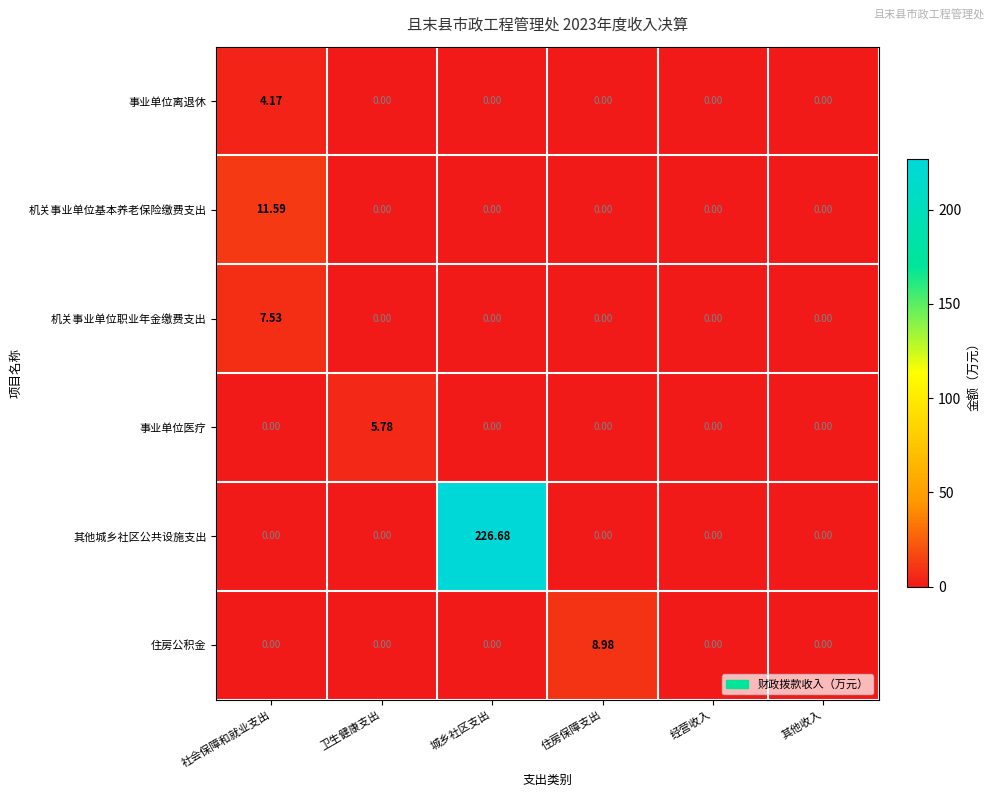

Which series has the widest spread of values?

其他城乡社区公共设施支出